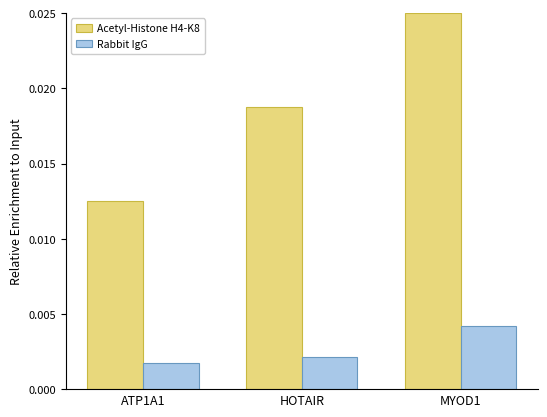

How many bars are there in total?

6